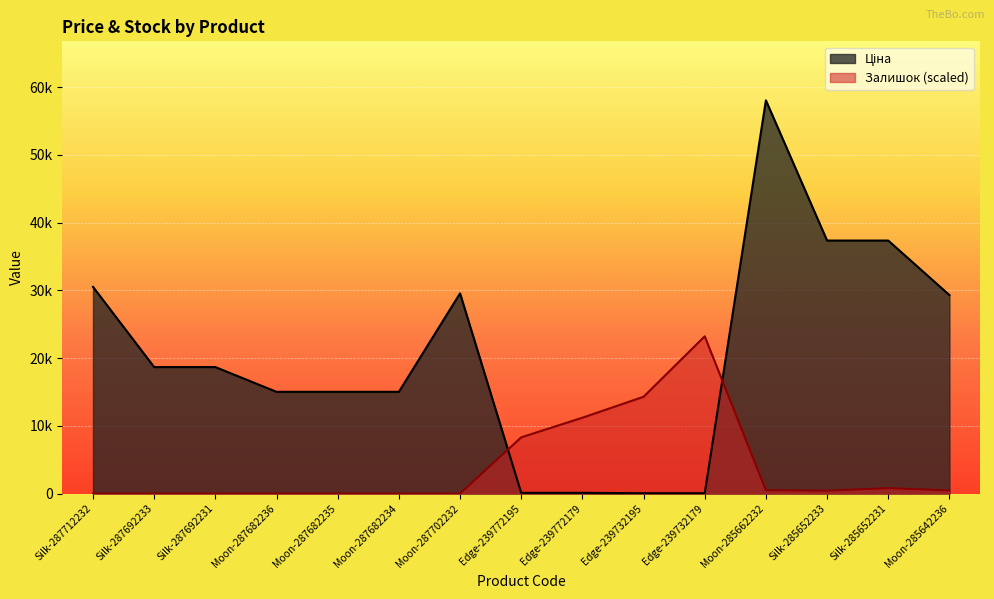

What is the difference between the highest and lowest values at Silk-285652233?

36918.1